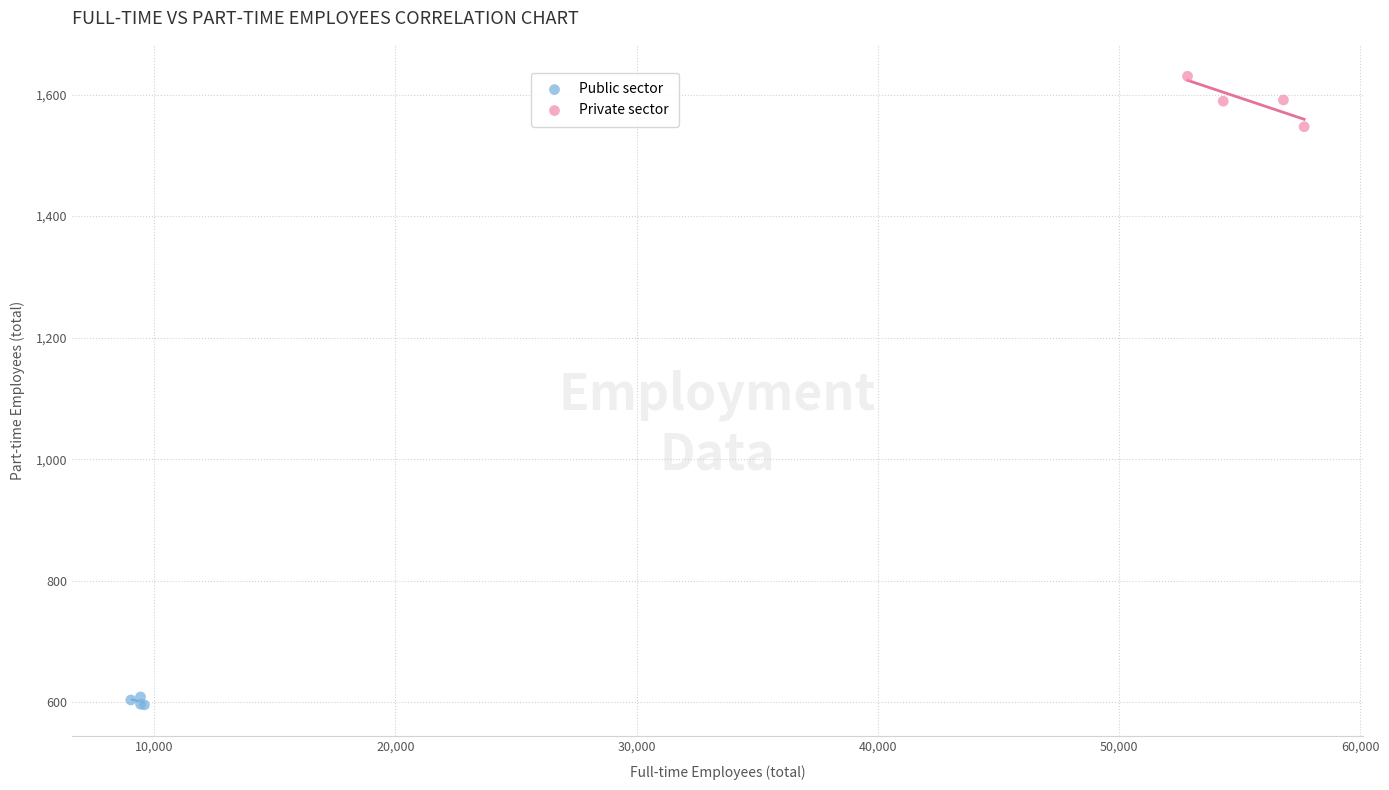

Which series contains the lowest Y value?

Public sector